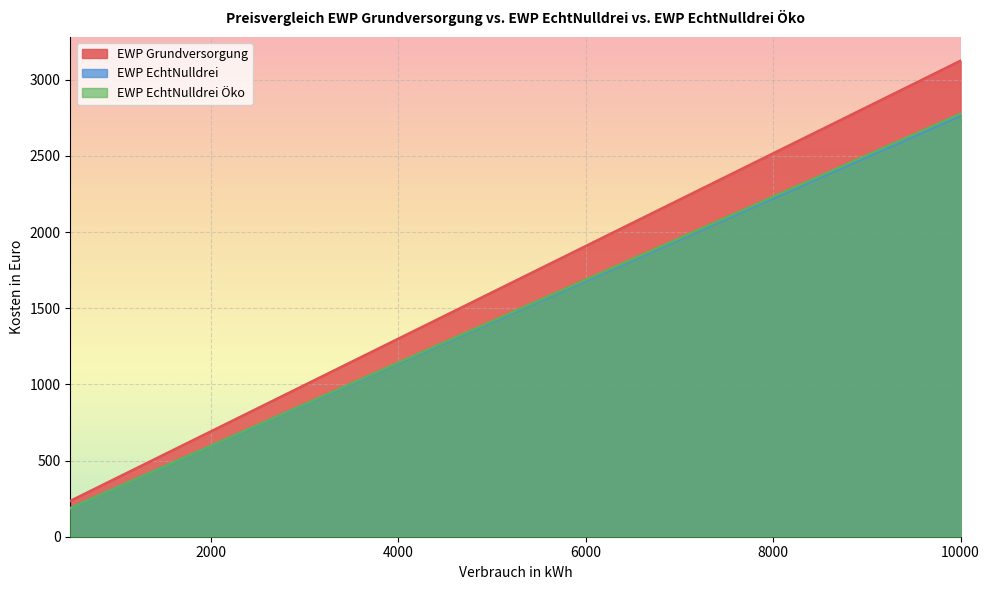

How many values in the EWP EchtNulldrei Öko series are below 1550?

10